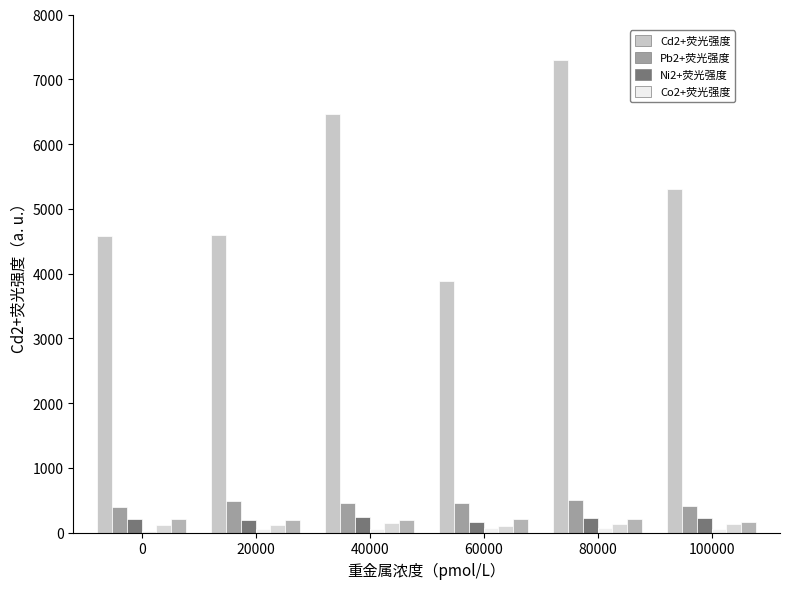

The Co2+荧光强度 series shows 42.3 at 40000. True or false?

False